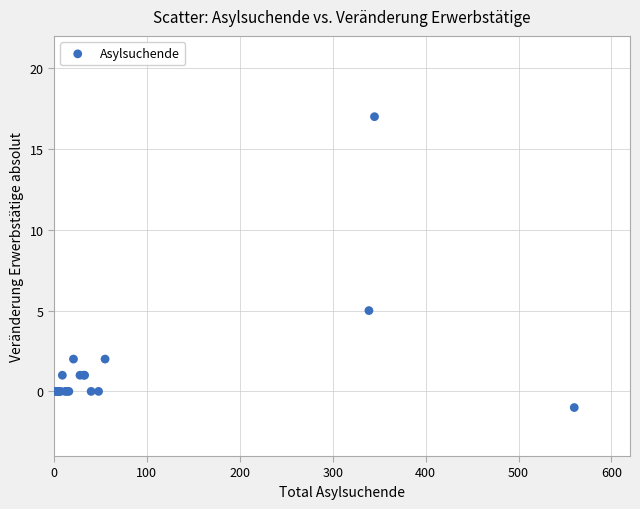

What Y value in the scatter plot is closest to 8?

5